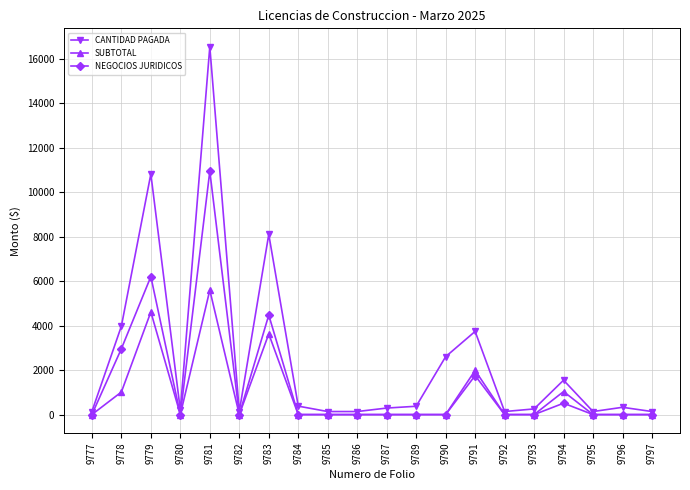

What is the difference between the highest and lowest values at 9791?

1985.8